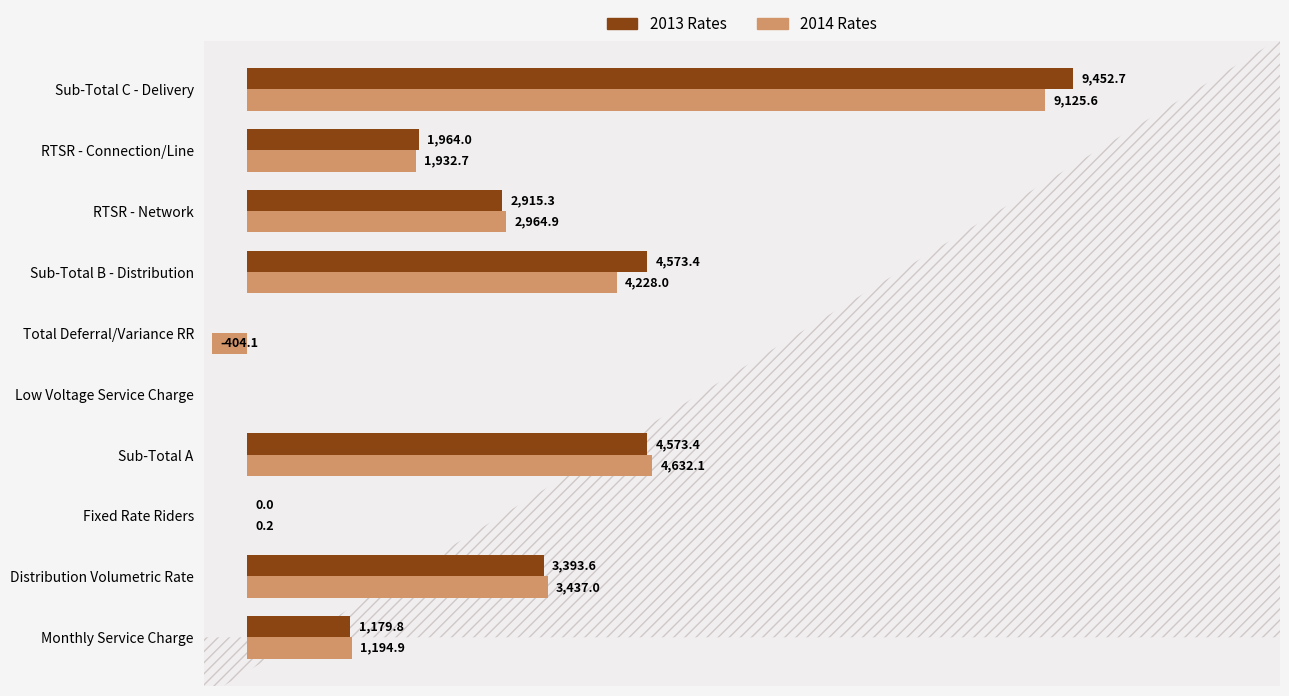

Is the value of 2014 Rates at Sub-Total C - Delivery greater than the value of 2013 Rates at RTSR - Connection/Line?

Yes